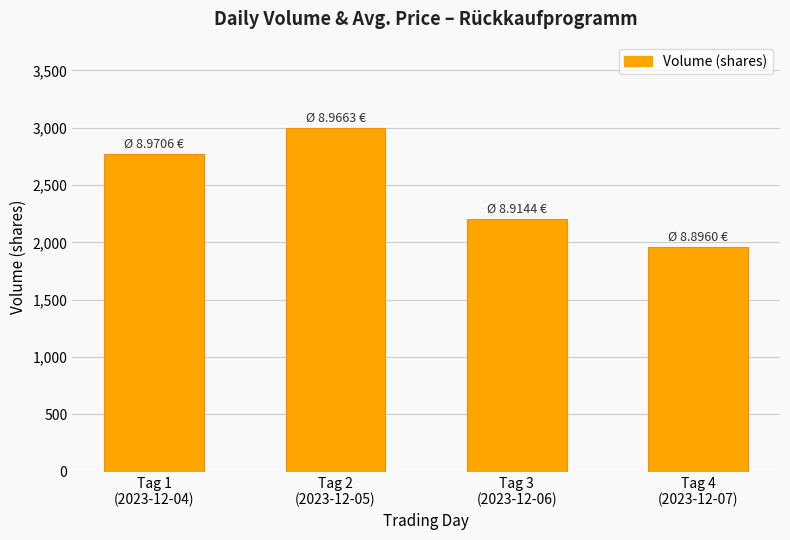

The value at Tag 3
(2023-12-06) is 929. True or false?

False